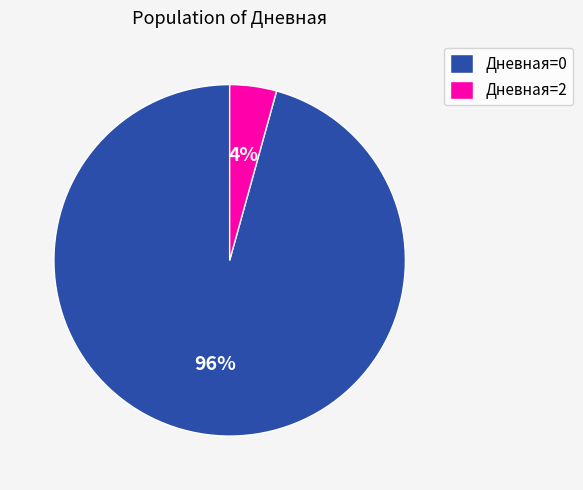

Between Дневная=2 and Дневная=0, which is larger?

Дневная=0